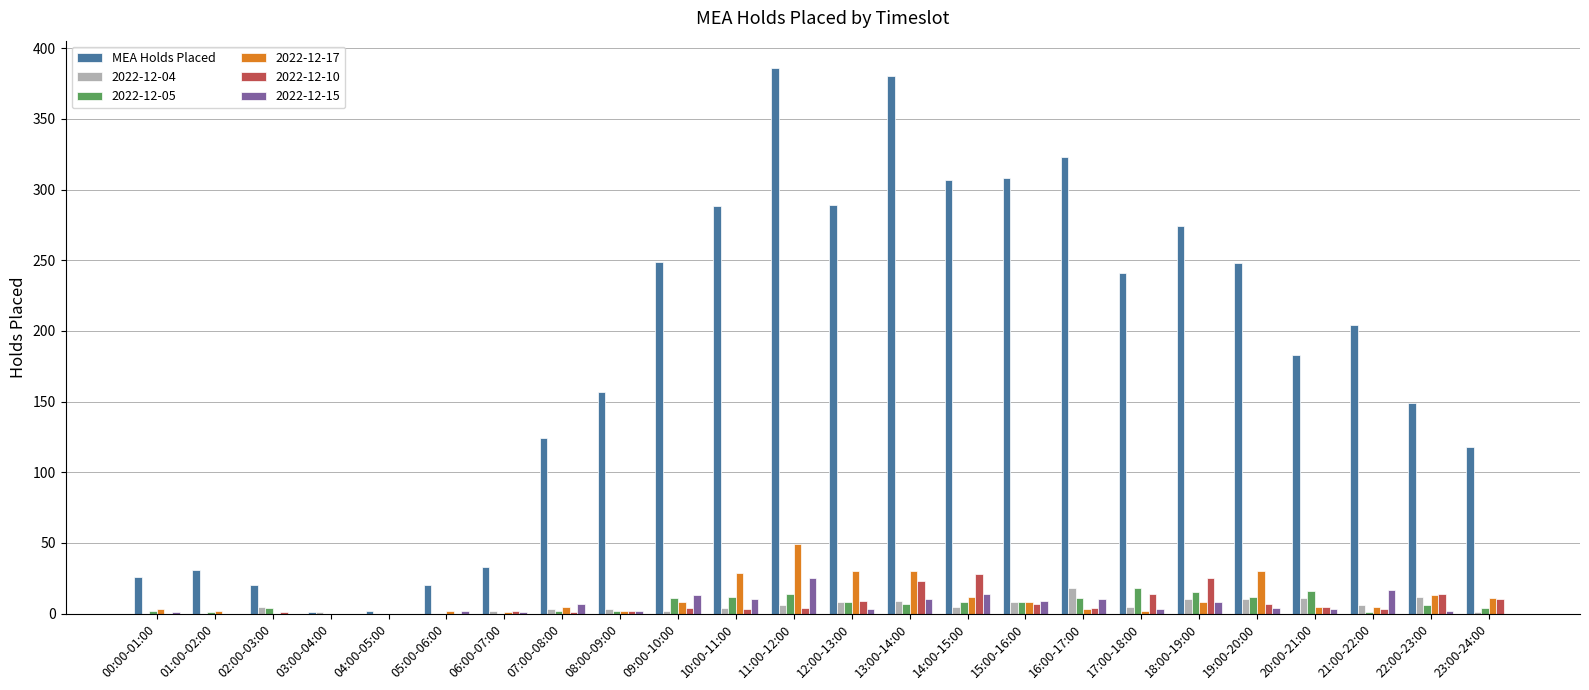

The 2022-12-15 series shows 4 at 19:00-20:00. True or false?

True